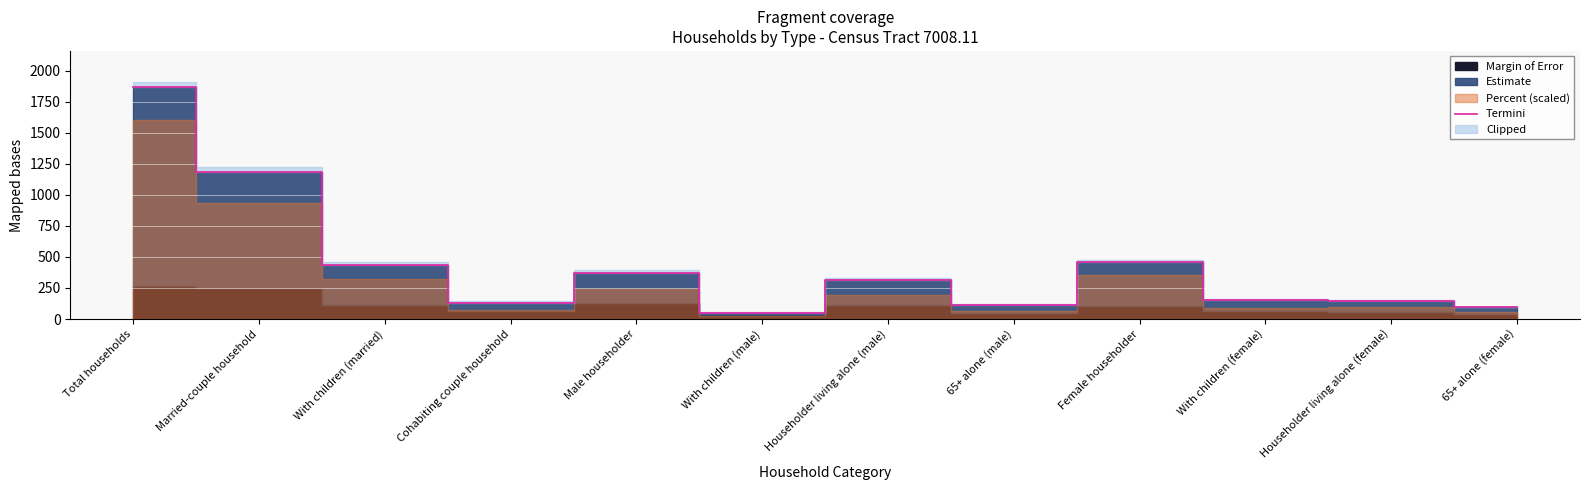

Reading right to left, transcribe all the data shown in this chart.

65+ alone (female)=93	Householder living alone (female)=149	With children (female)=153	Female householder=458	65+ alone (male)=113	Householder living alone (male)=312	With children (male)=52	Male householder=372	Cohabiting couple household=132	With children (married)=439	Married-couple household=1186	Total households=1866